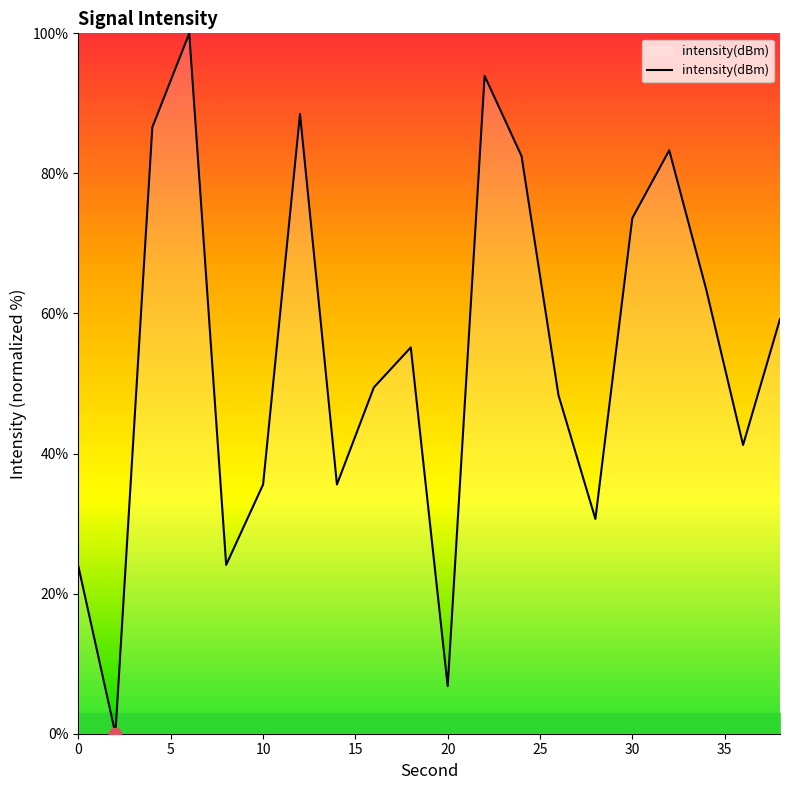

What is the maximum value shown in the chart?

100.0